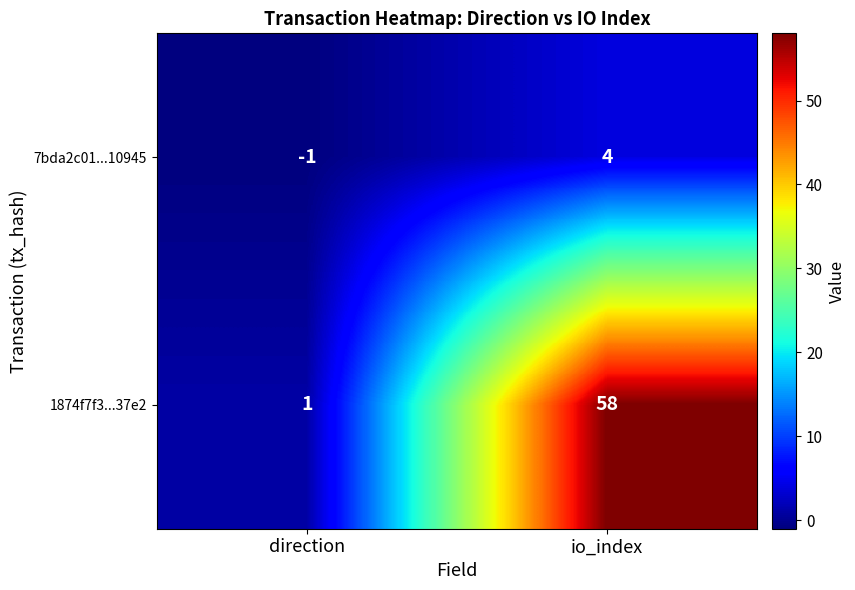

At which category does the chart reach its minimum across all series?

direction